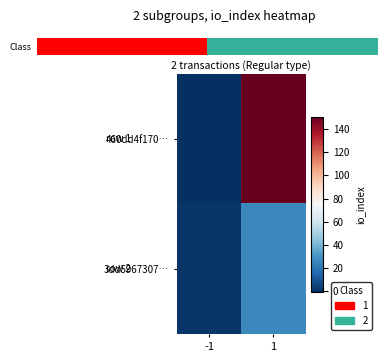

At which category does the chart reach its peak across all series?

1